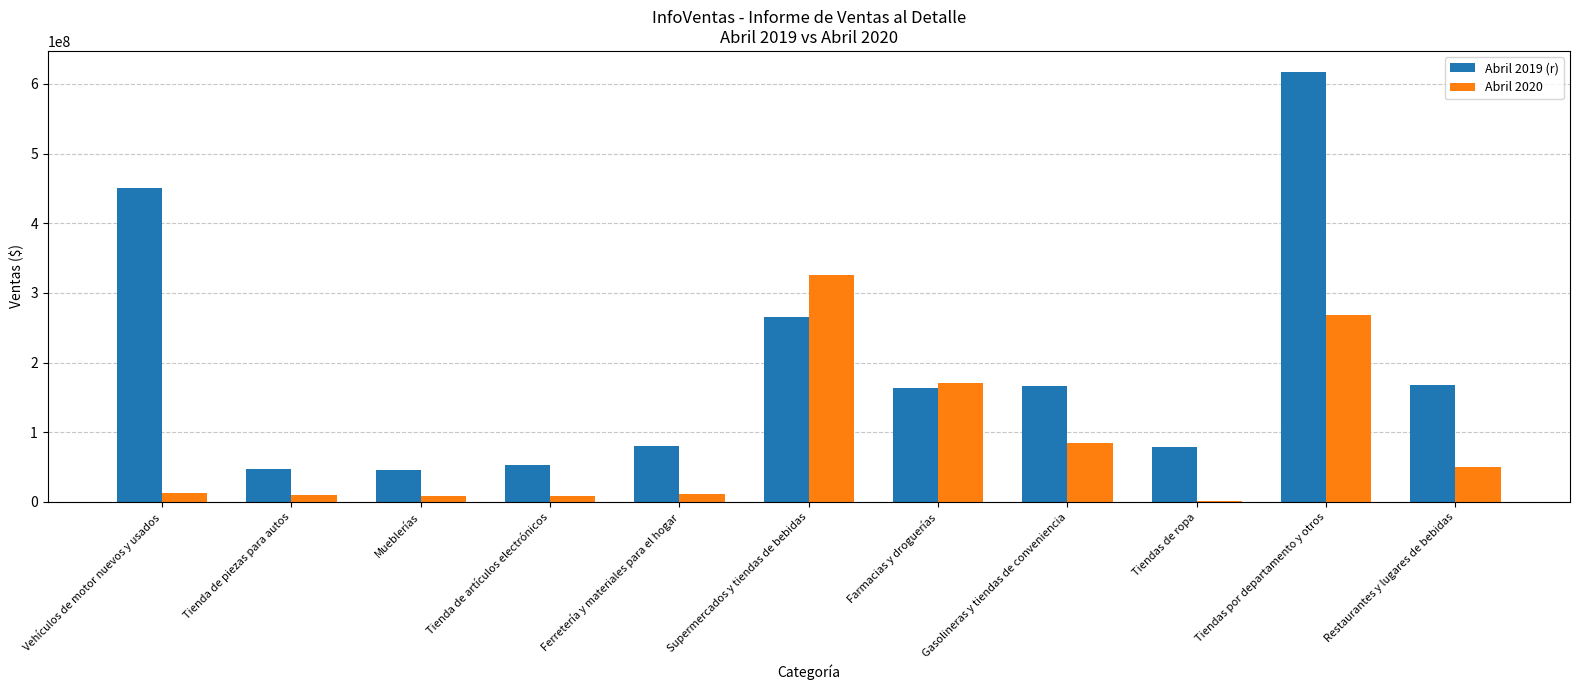

At which category is the sum across all series the highest?

Tiendas por departamento y otros